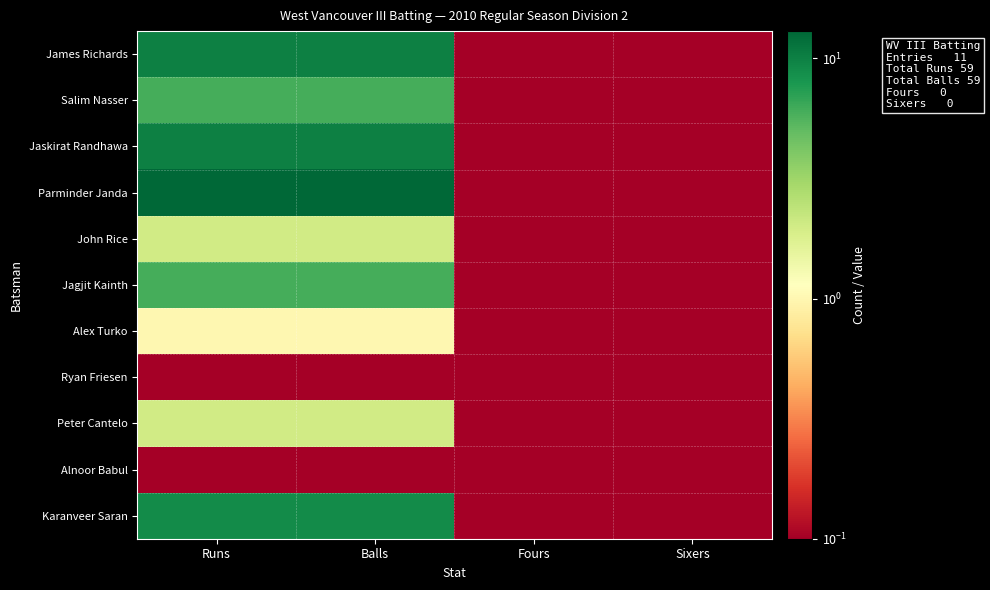

Between Balls and Fours, which series saw the biggest shift?

Parminder Janda